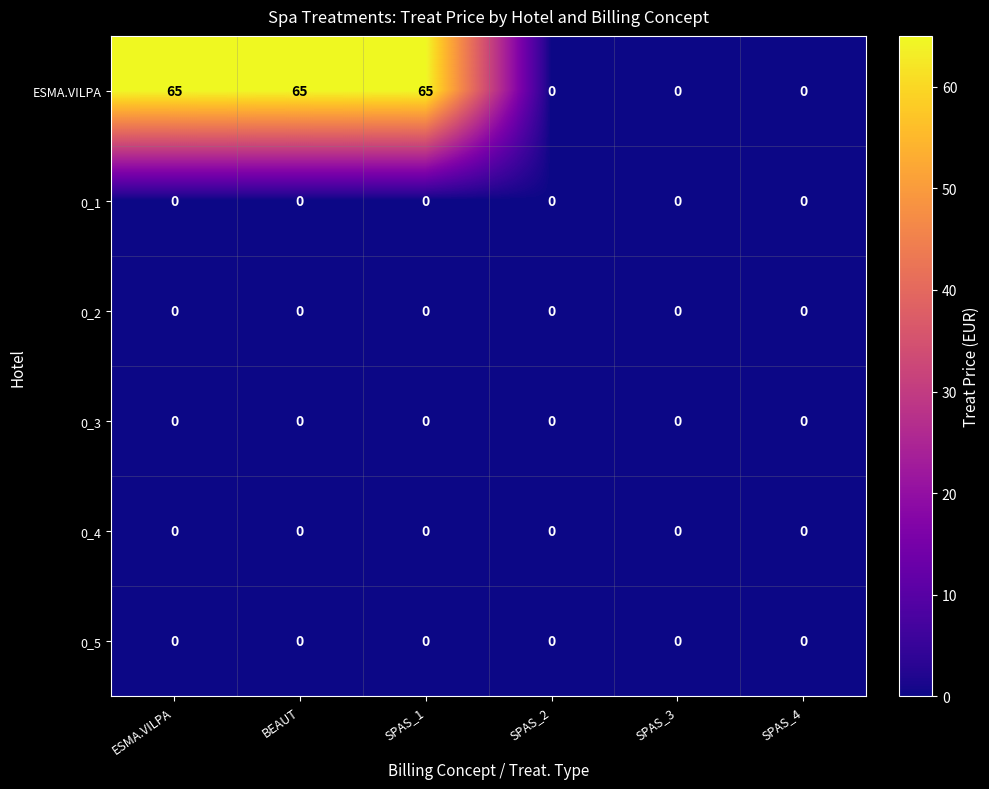

Between BEAUT and SPAS_3, which series saw the biggest shift?

ESMA.VILPA